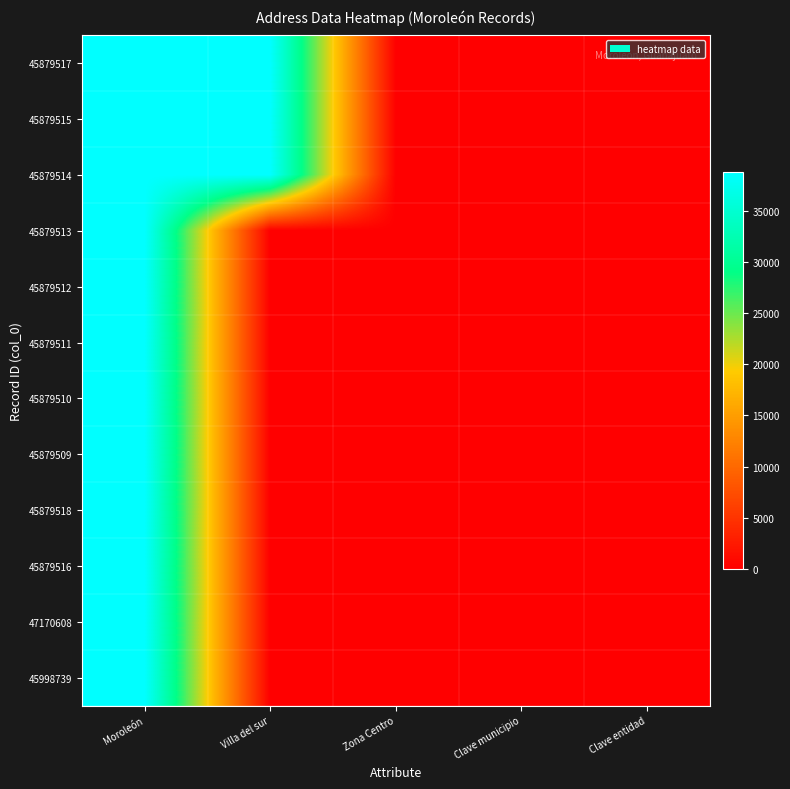

Reading left to right, extract all data points from this chart.

45879517: Moroleón=38800	Villa del sur=38800	Zona Centro=21	Clave municipio=21	Clave entidad=11
45879515: Moroleón=38800	Villa del sur=38800	Zona Centro=21	Clave municipio=21	Clave entidad=11
45879514: Moroleón=38800	Villa del sur=38800	Zona Centro=21	Clave municipio=21	Clave entidad=11
45879513: Moroleón=38800	Villa del sur=0	Zona Centro=21	Clave municipio=21	Clave entidad=11
45879512: Moroleón=38800	Villa del sur=0	Zona Centro=21	Clave municipio=21	Clave entidad=11
45879511: Moroleón=38800	Villa del sur=0	Zona Centro=21	Clave municipio=21	Clave entidad=11
45879510: Moroleón=38800	Villa del sur=0	Zona Centro=21	Clave municipio=21	Clave entidad=11
45879509: Moroleón=38800	Villa del sur=0	Zona Centro=21	Clave municipio=21	Clave entidad=11
45879518: Moroleón=38800	Villa del sur=0	Zona Centro=21	Clave municipio=21	Clave entidad=11
45879516: Moroleón=38800	Villa del sur=0	Zona Centro=21	Clave municipio=21	Clave entidad=11
47170608: Moroleón=38800	Villa del sur=0	Zona Centro=21	Clave municipio=21	Clave entidad=11
45998739: Moroleón=38800	Villa del sur=0	Zona Centro=21	Clave municipio=21	Clave entidad=11